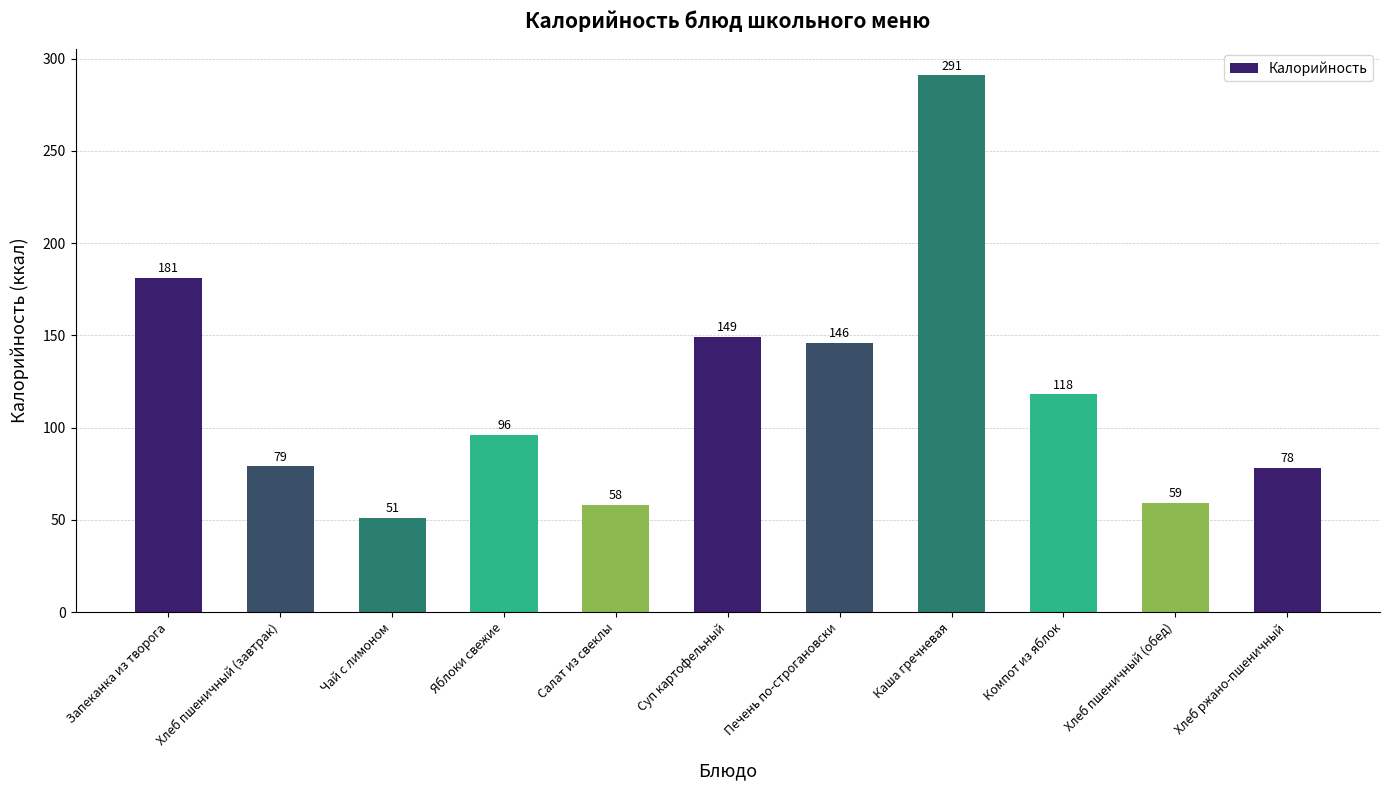

Which category has the highest value across all series?

Каша гречневая